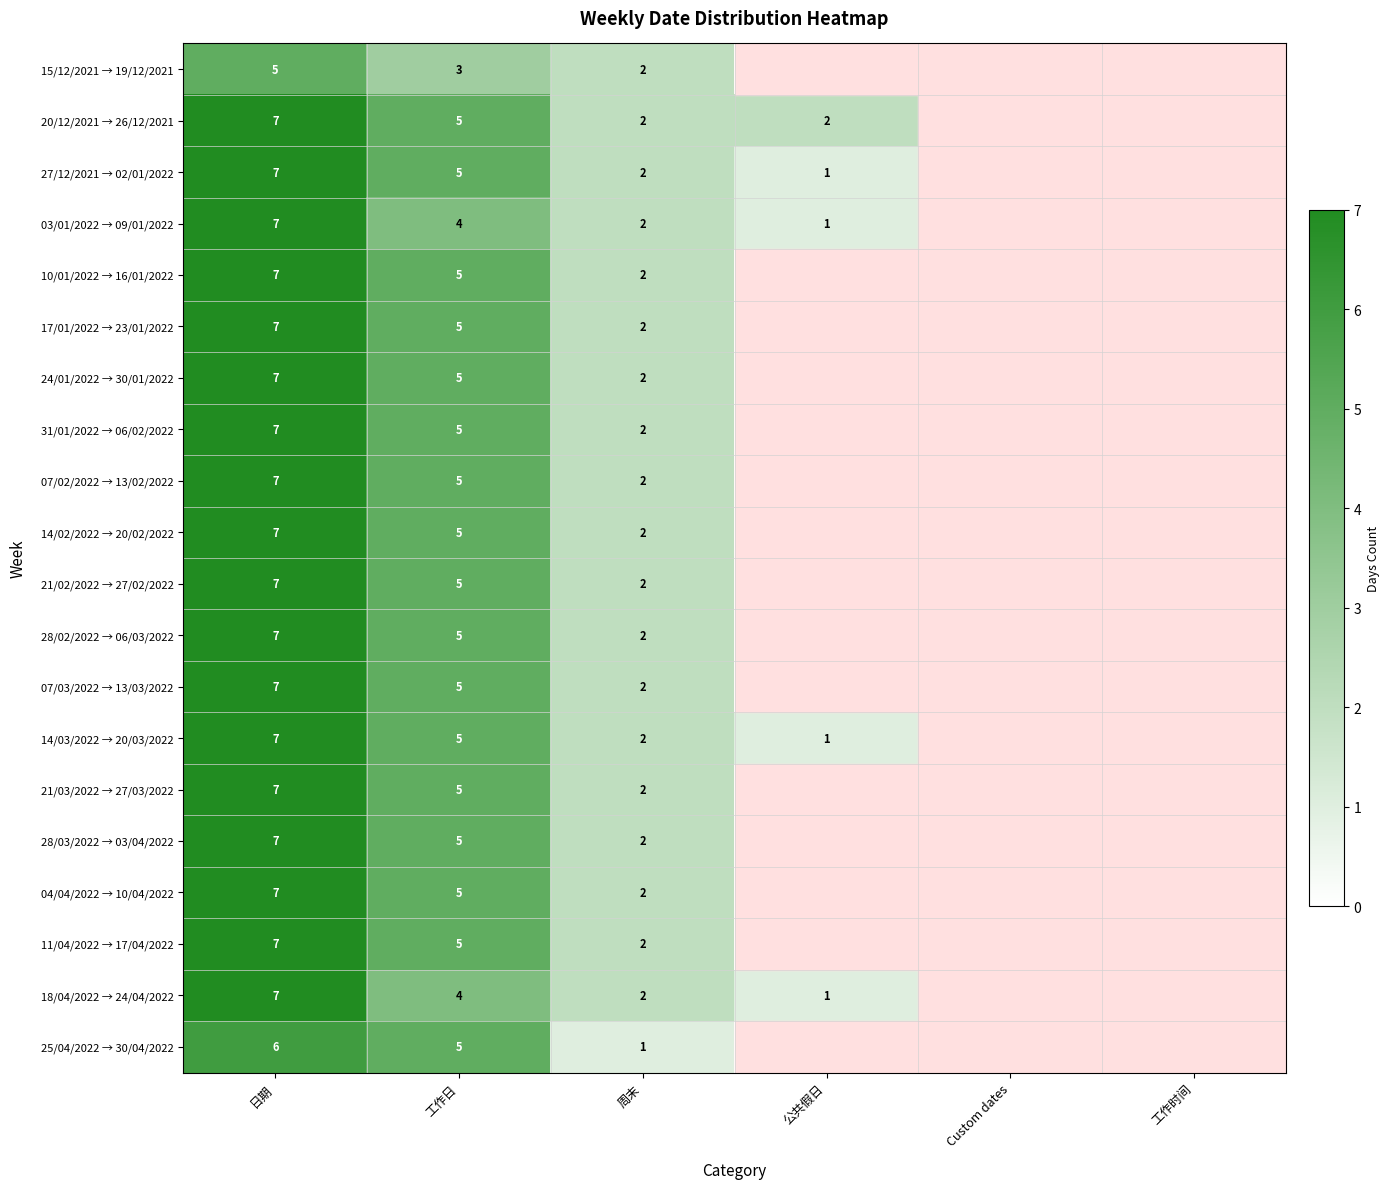

The 27/12/2021 → 02/01/2022 series shows 4 at 周末. True or false?

False